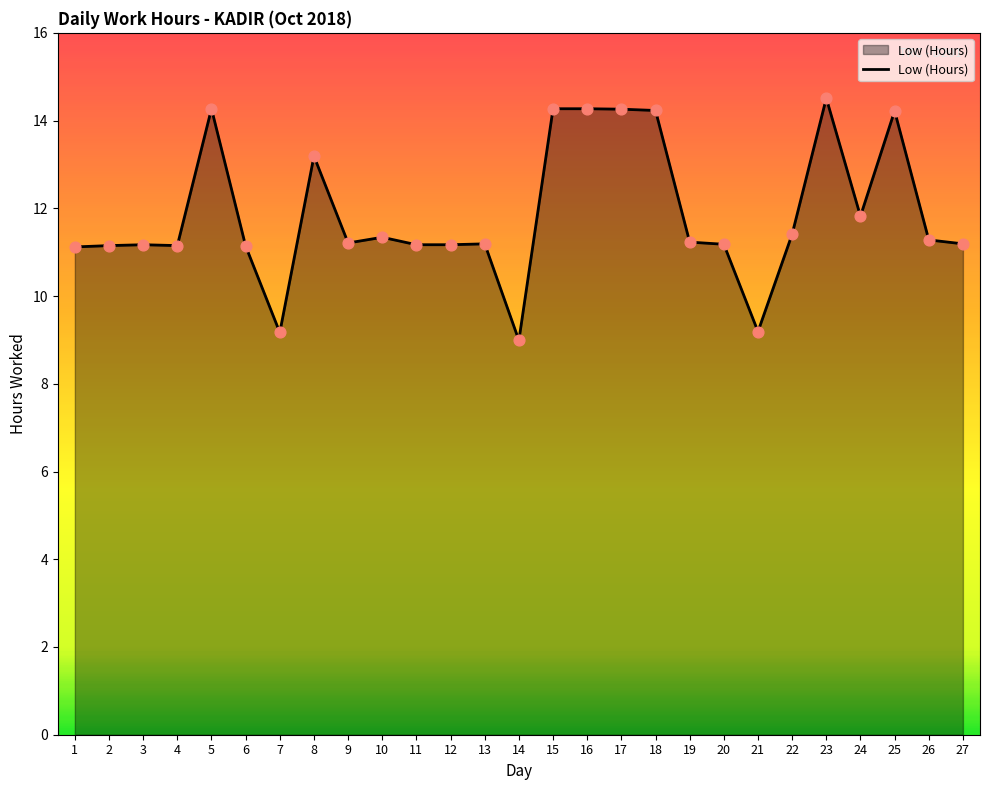

What is the ratio of the value at 13 to the value at 18?

0.8